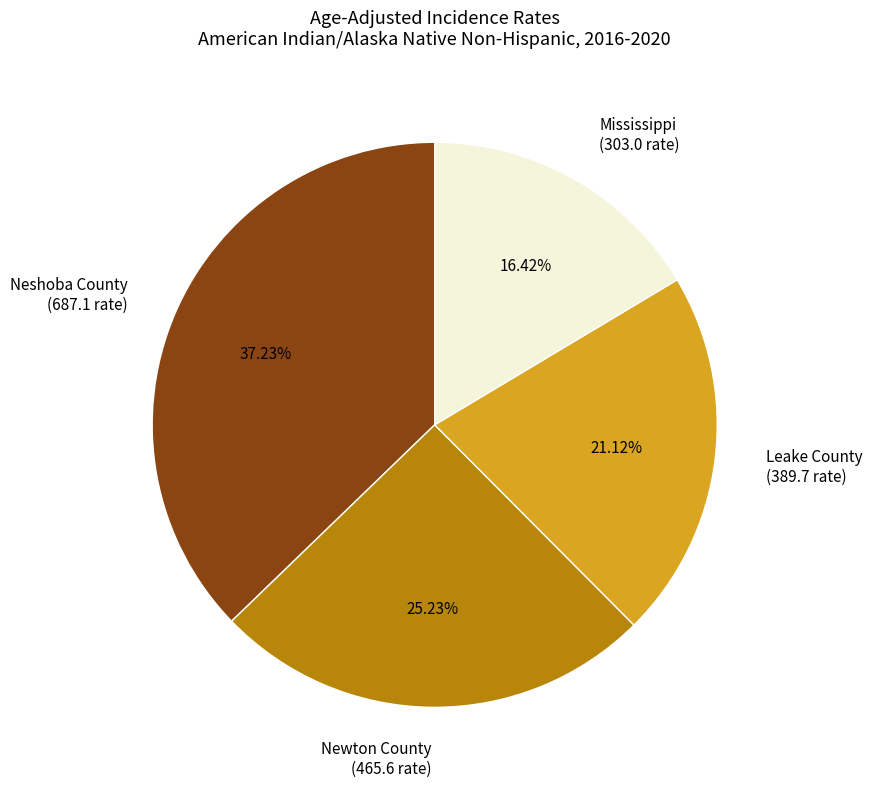

The Leake County slice represents 15% of the pie. True or false?

False